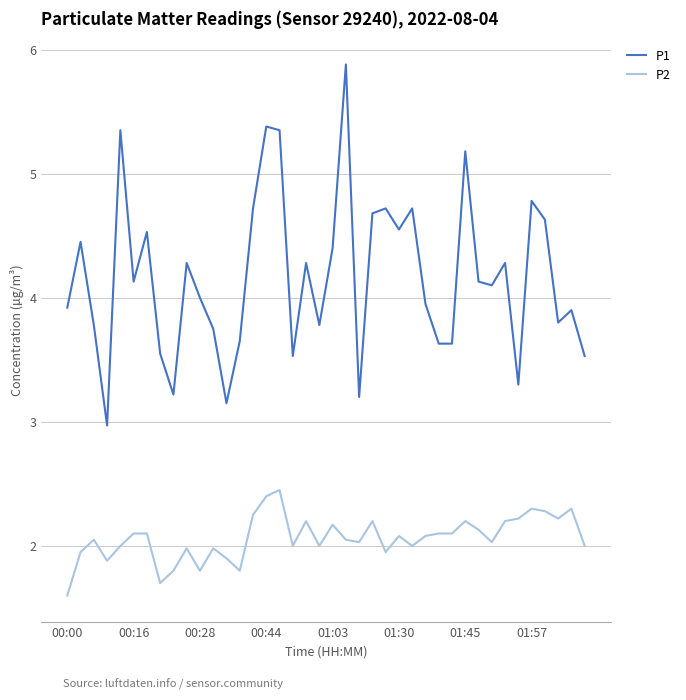

True or false: P1 and P2 cross at least once.

False